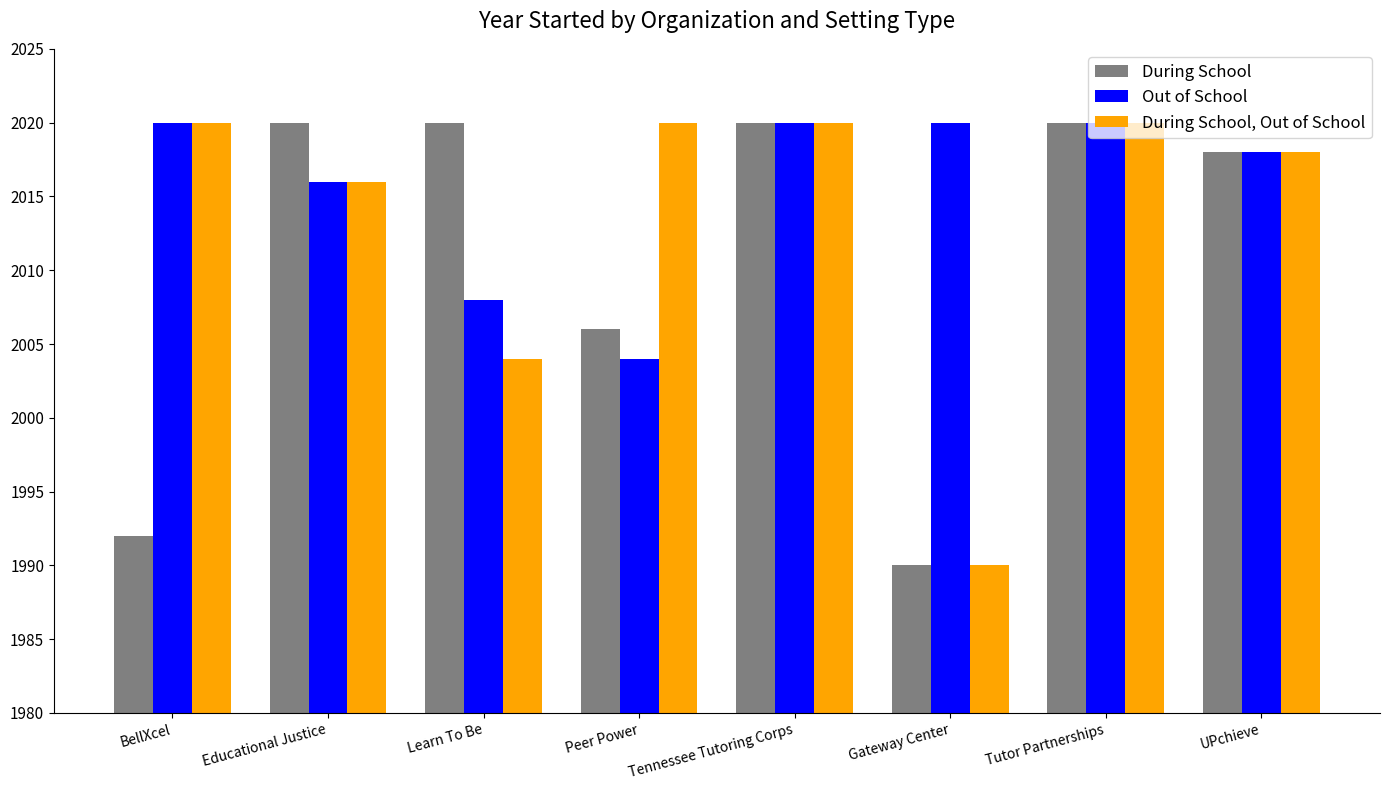

Is it true that During School, Out of School equals 2004 at Learn To Be?

True